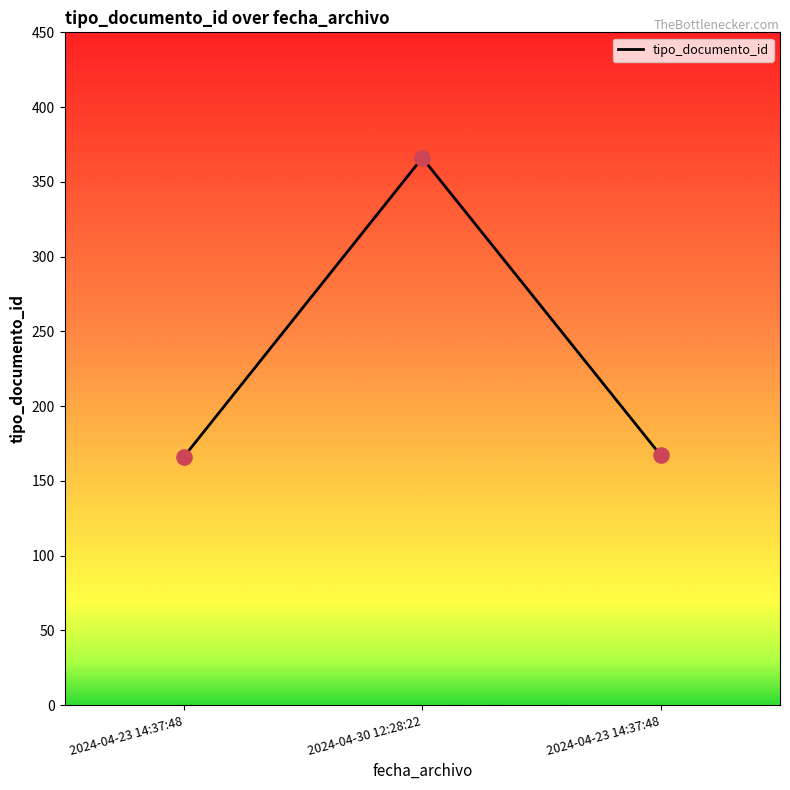

What is the ratio of the value at 2024-04-23 14:37:48 to the value at 2024-04-30 12:28:22?

0.5